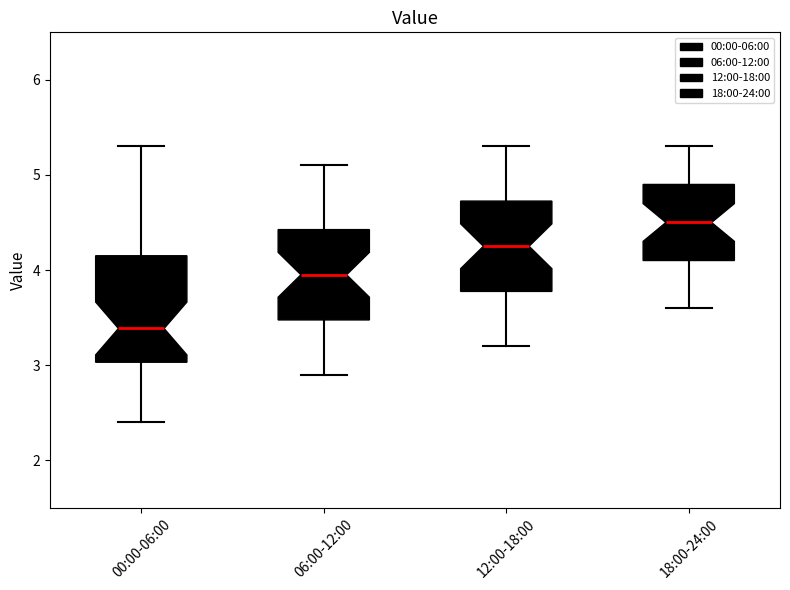

Which box has the lowest median line?

00:00-06:00